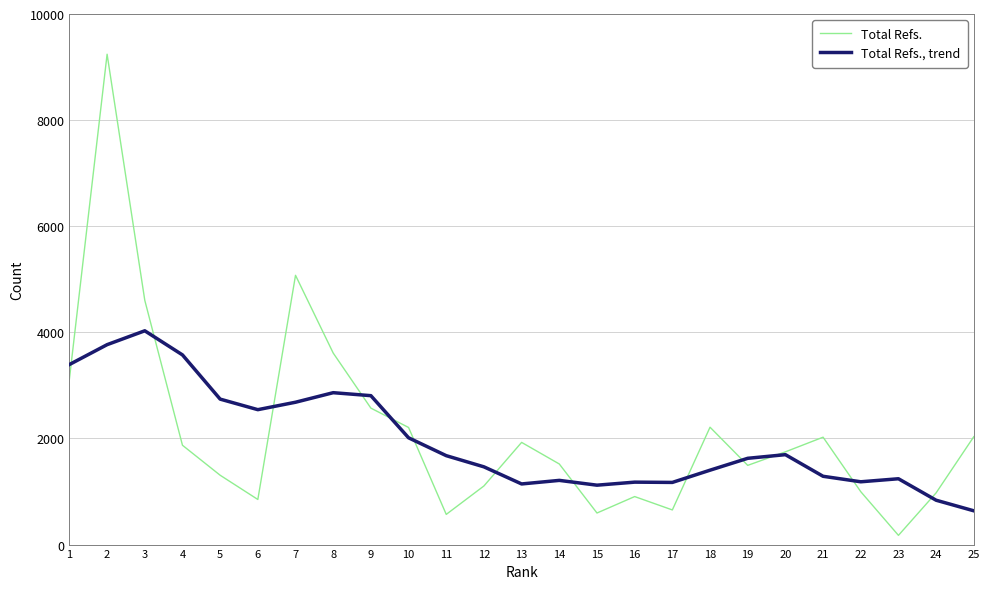

List the series in order of their peak value, lowest first.

Total Refs., trend, Total Refs.